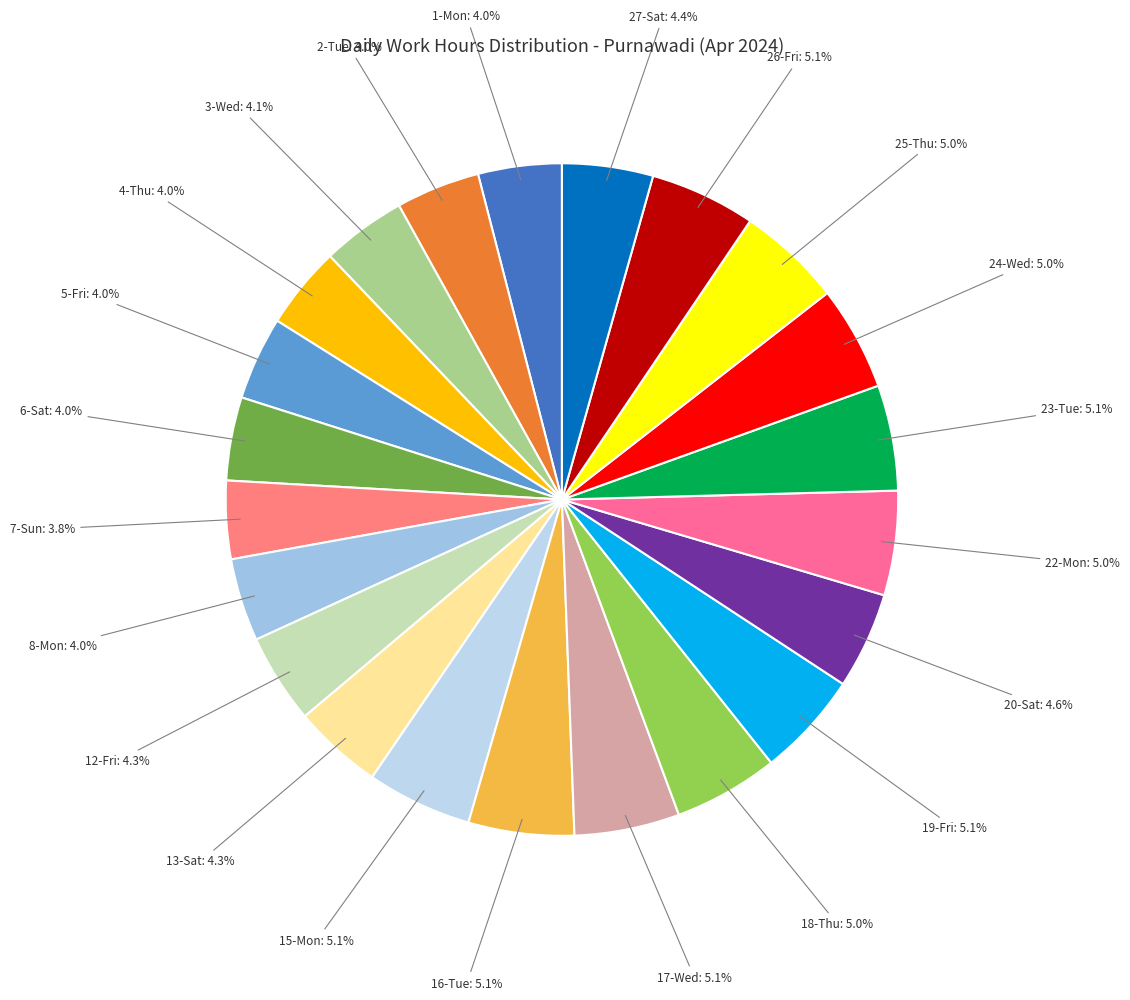

Do 13-Sat and 5-Fri together represent more than half of the pie?

No